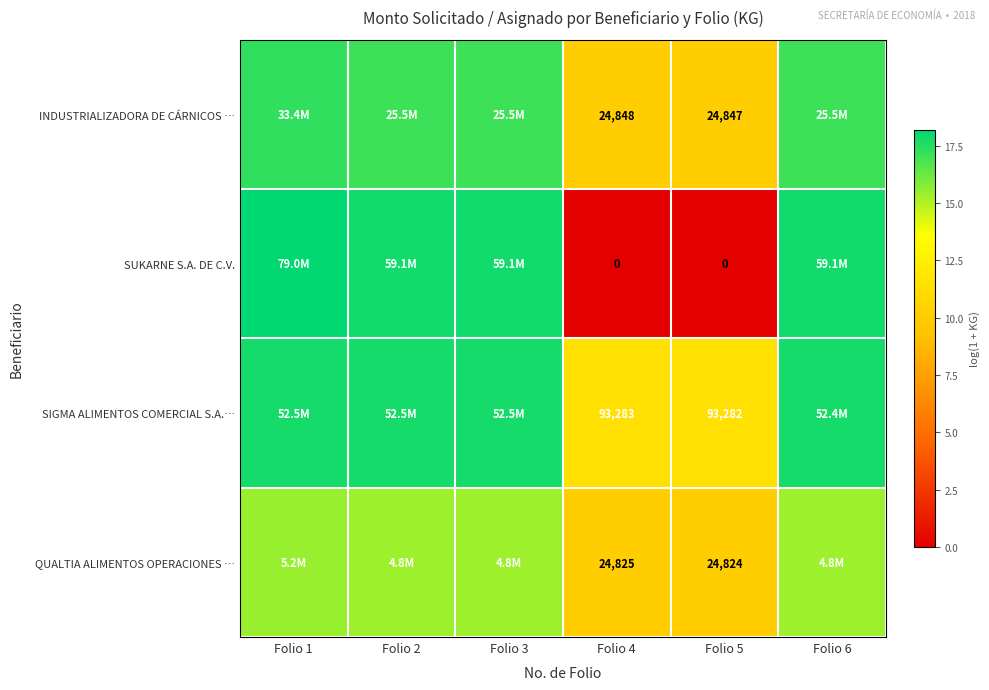

At Folio 5, list the series in order from largest to smallest.

SIGMA ALIMENTOS COMERCIAL S.A.…, INDUSTRIALIZADORA DE CÁRNICOS …, QUALTIA ALIMENTOS OPERACIONES …, SUKARNE S.A. DE C.V.